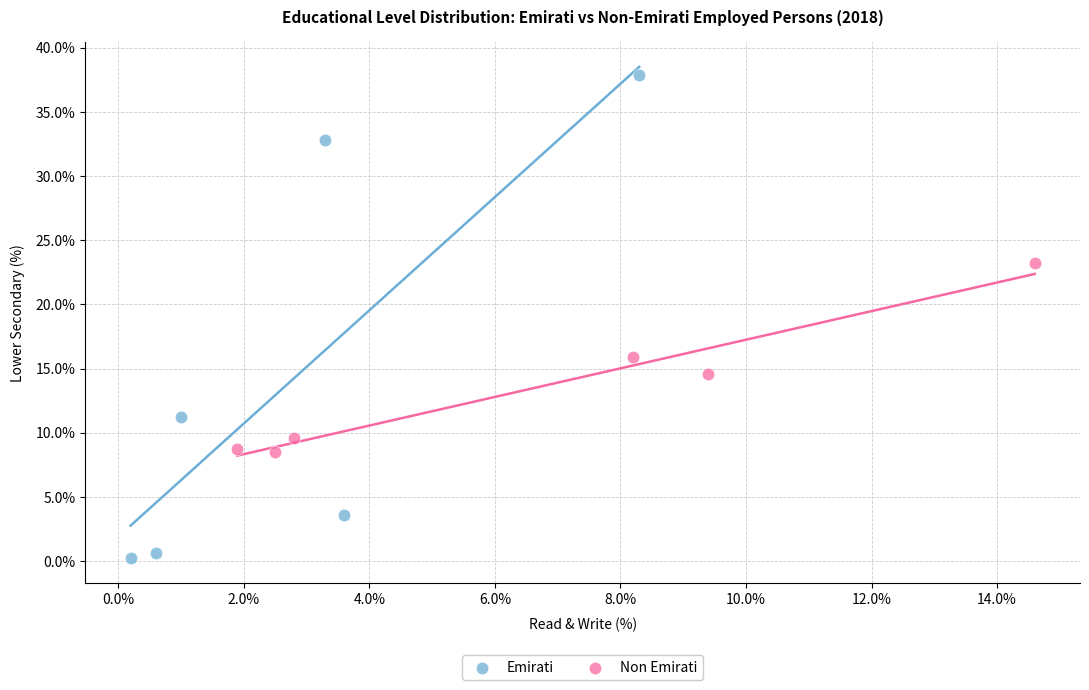

Which series reaches the maximum Y coordinate?

Emirati